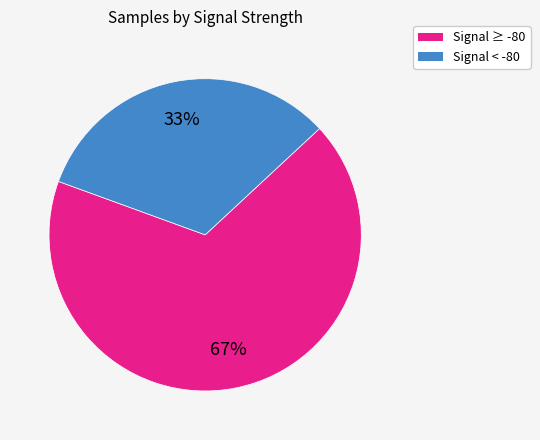

To the nearest percent, what portion does Signal < -80 represent?

33%